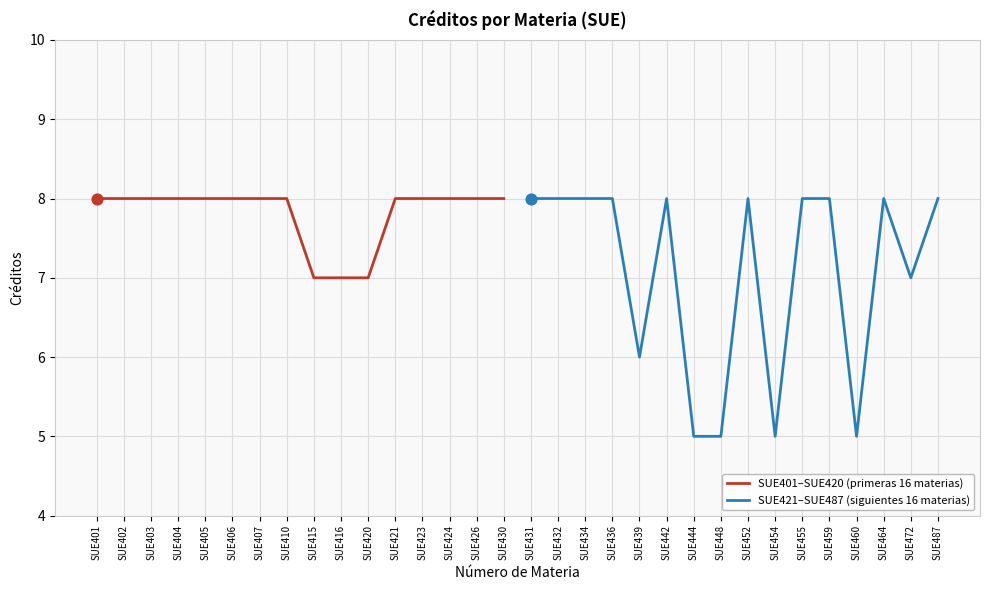

Which series reaches the minimum Y coordinate?

SUE421–SUE487 (siguientes 16 materias)